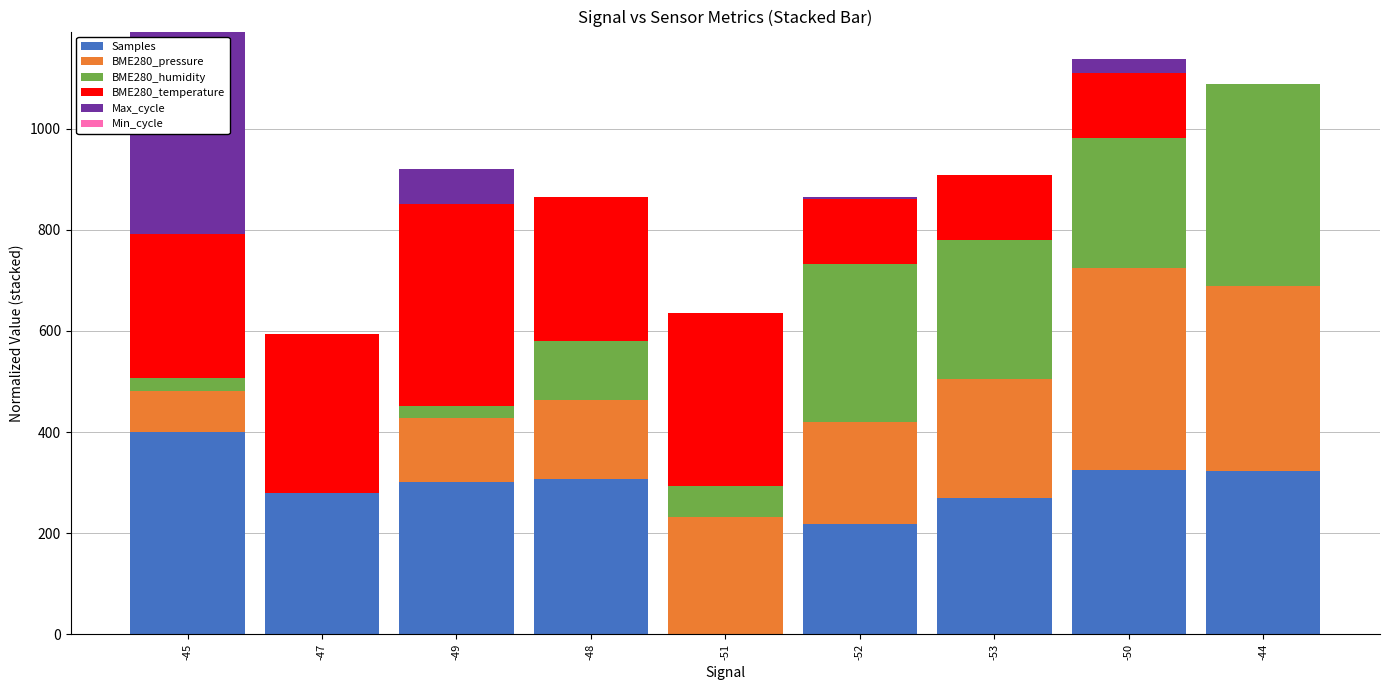

At which category is the sum across all series the highest?

-45